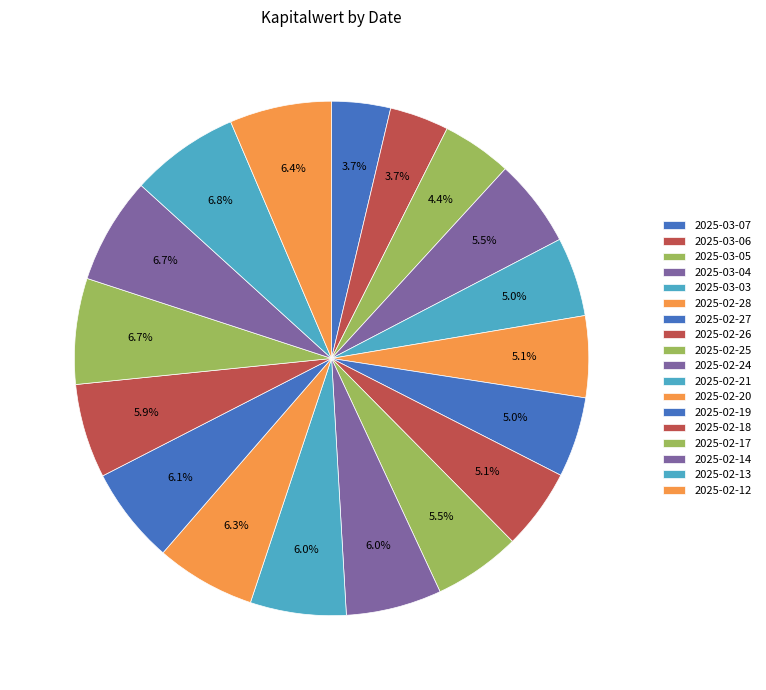

Does 2025-02-17 account for over 50% of the chart?

No